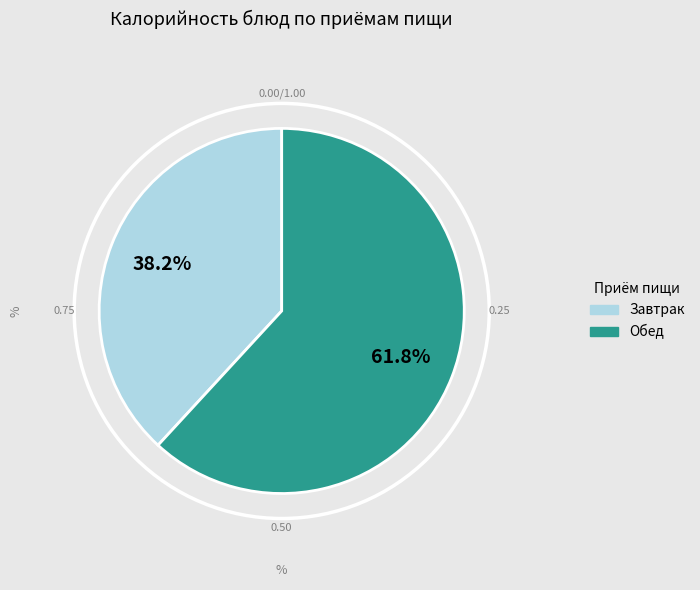

To the nearest percent, what is the difference between the largest and smallest slice percentages?

24%